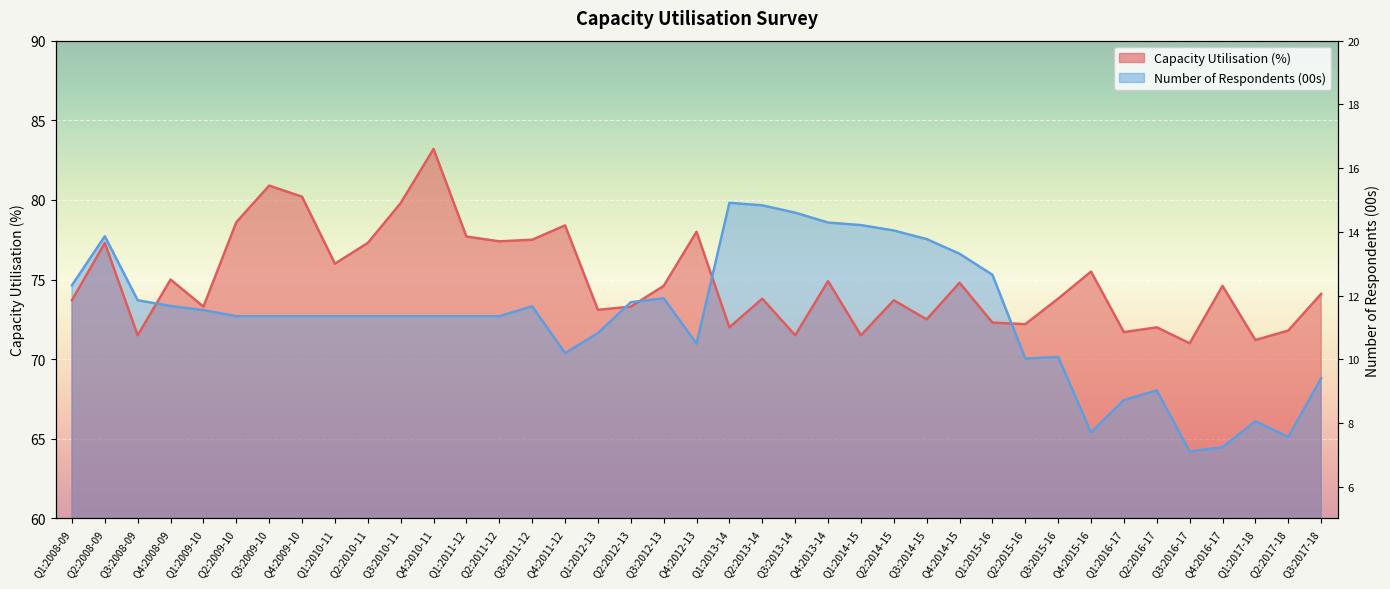

Which series changed the most between Q2:2010-11 and Q1:2012-13?

Capacity Utilisation (%)